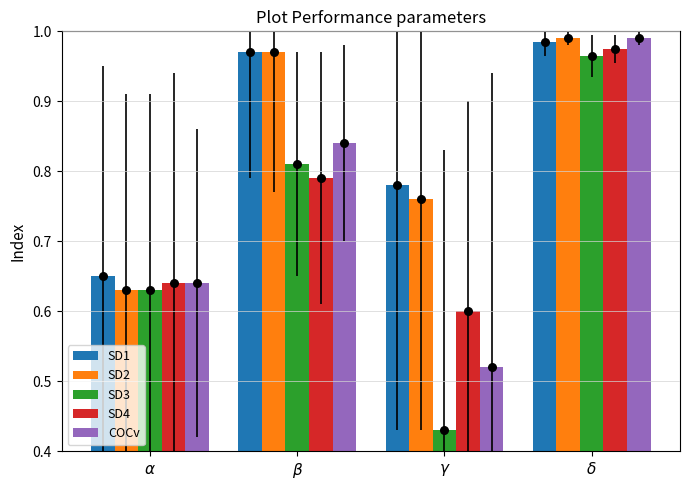

Which series has the widest spread of Y values?

SD3